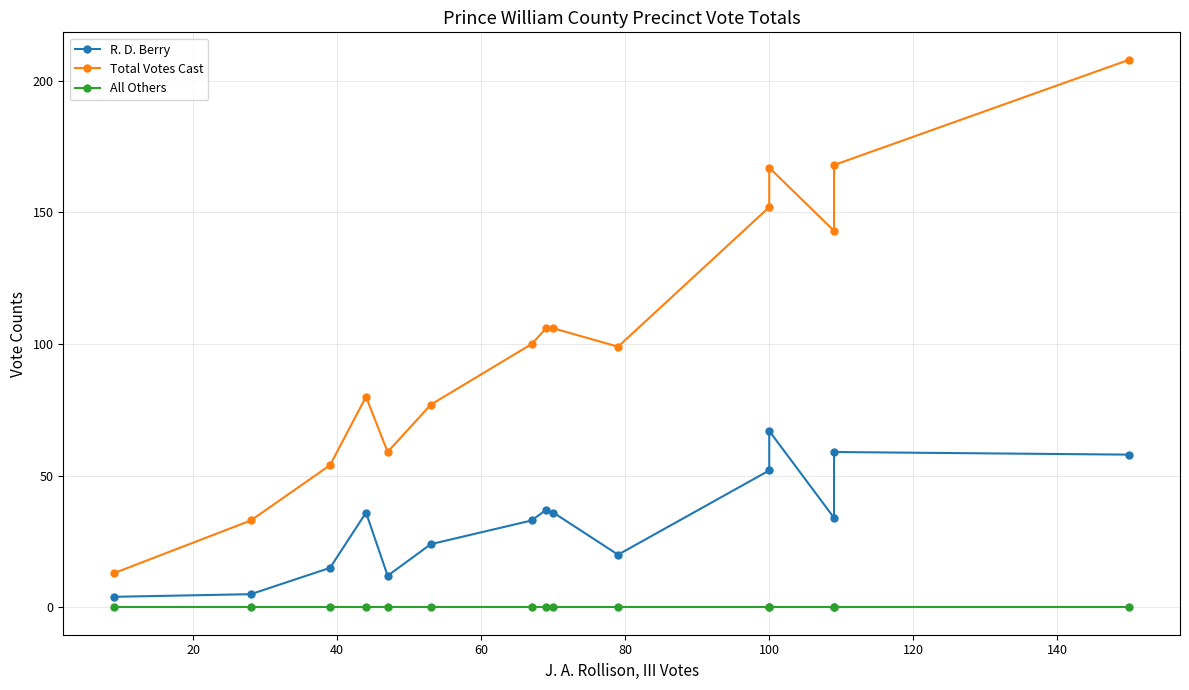

Which series has the widest spread of values?

Total Votes Cast